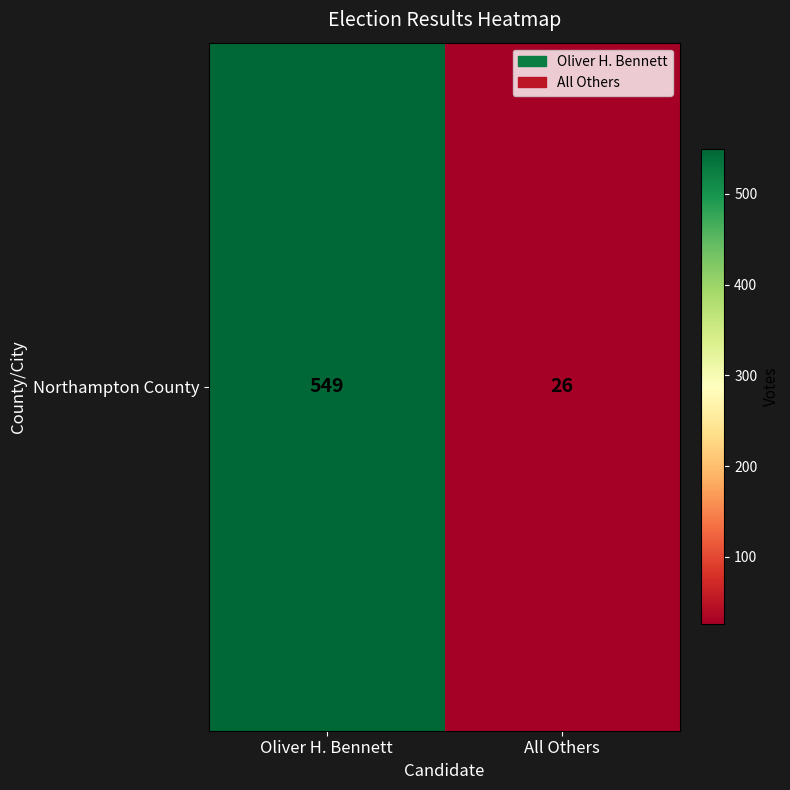

Between Oliver H. Bennett and All Others, which is larger?

Oliver H. Bennett